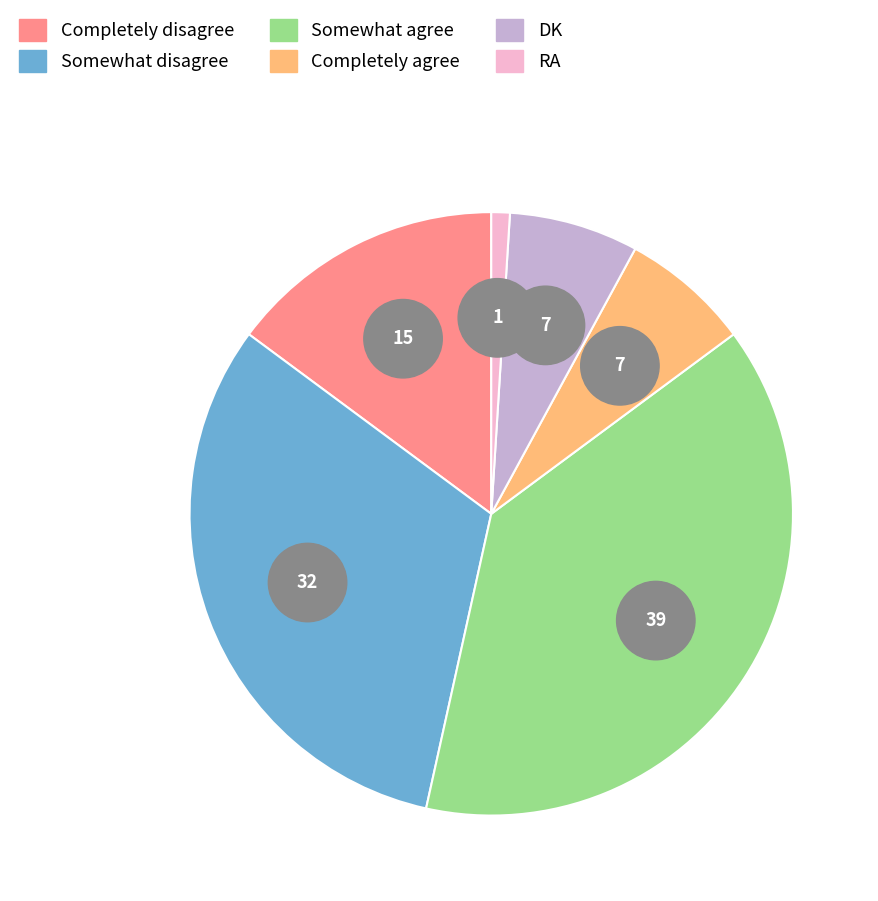

Count the number of slices in the pie.

6